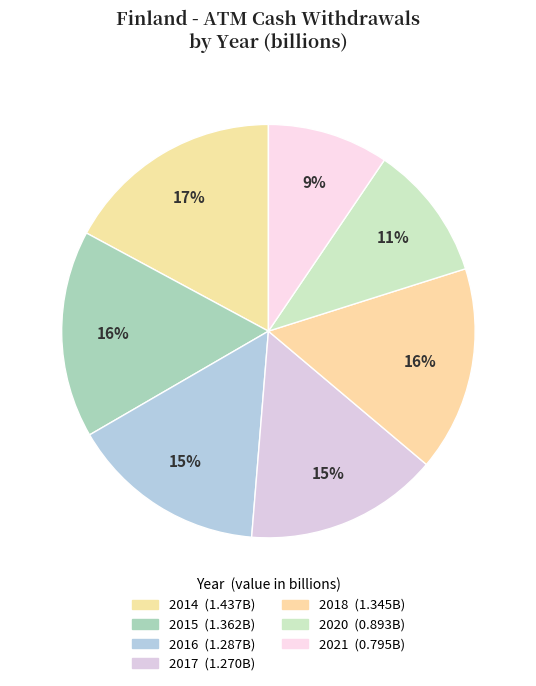

How many slices are in this pie chart?

7